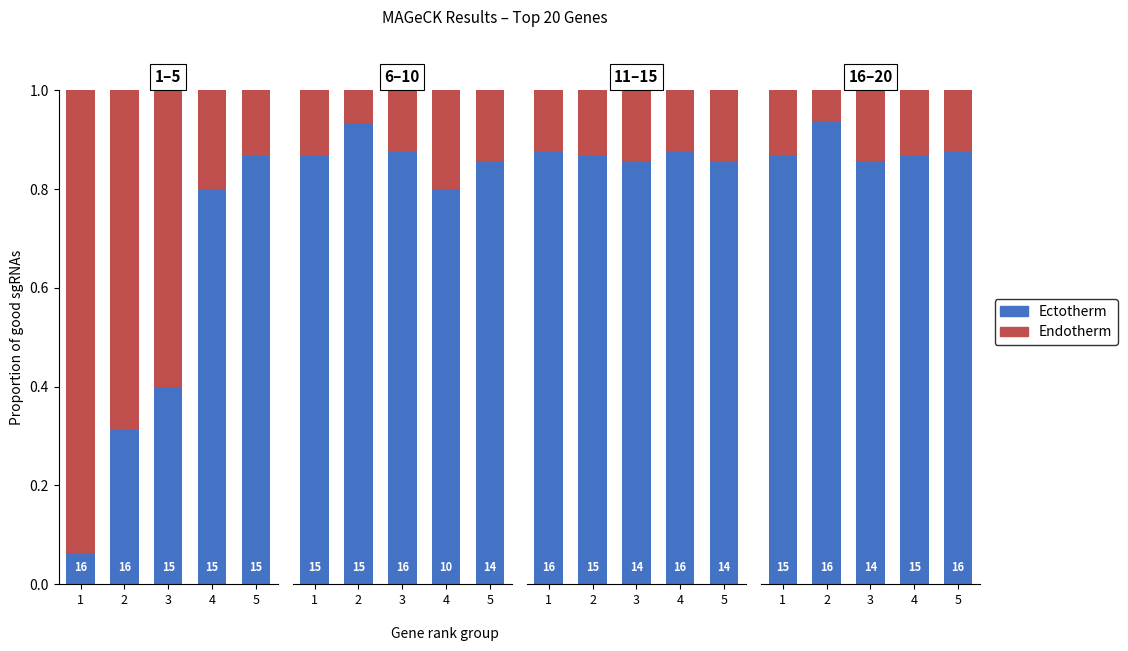

Rank the categories by Endotherm value from lowest to highest.

2, 5, 1, 4, 3